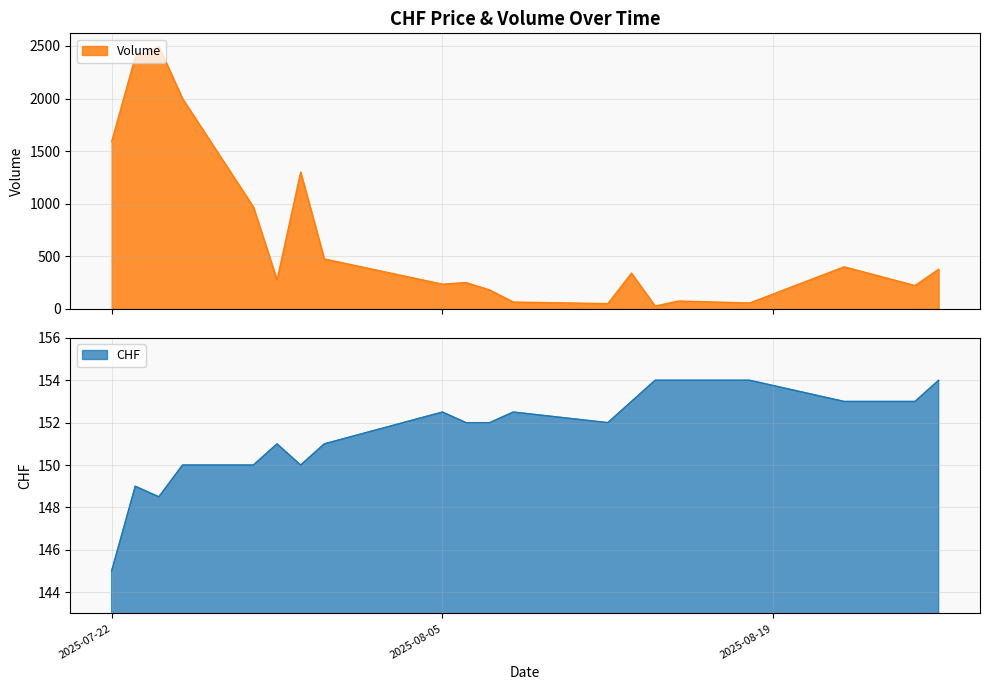

What are all the series names shown in the legend?

Volume, CHF